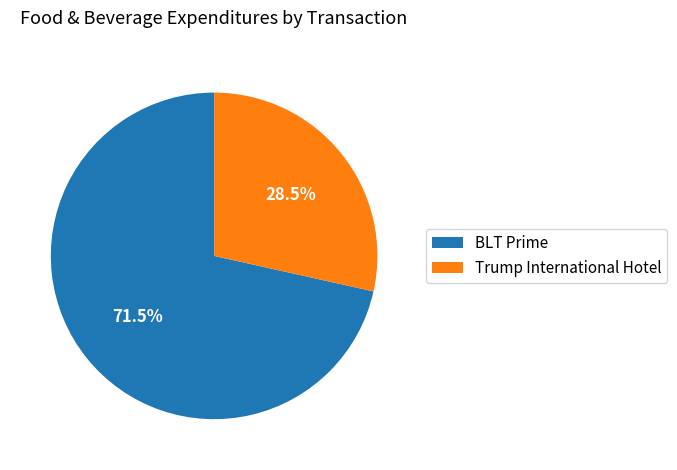

How many segments does this pie chart have?

2